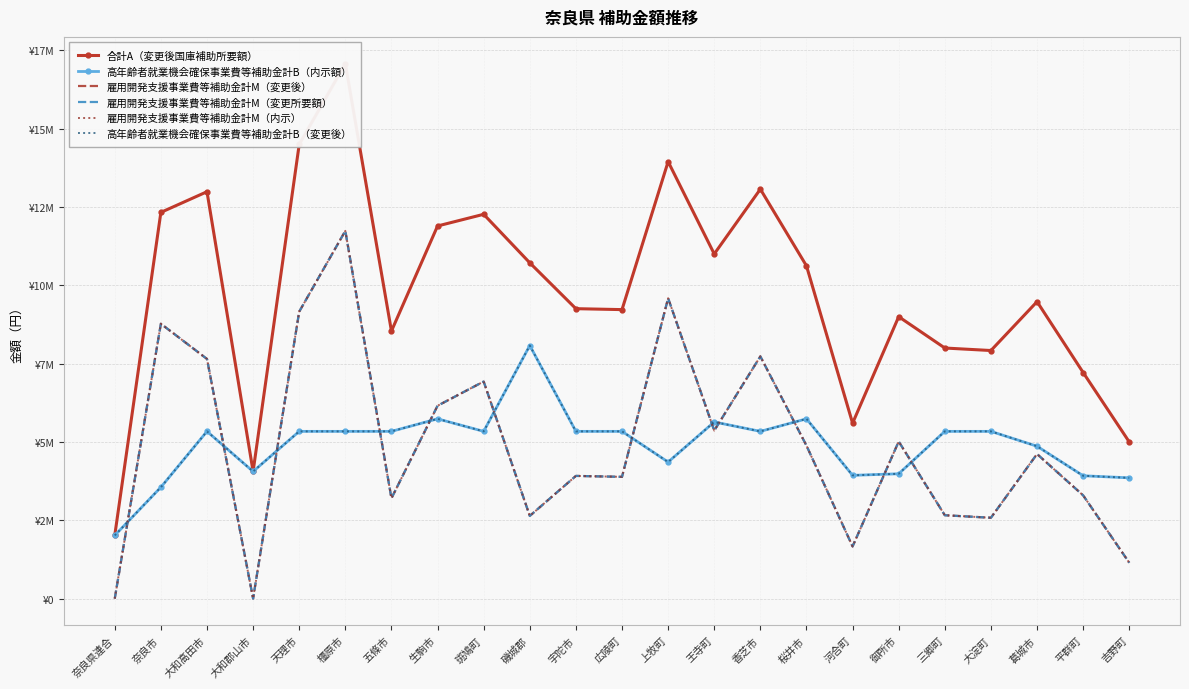

True or false: 雇用開発支援事業費等補助金計M（内示） has a value of 8814126 at 御所市.

False